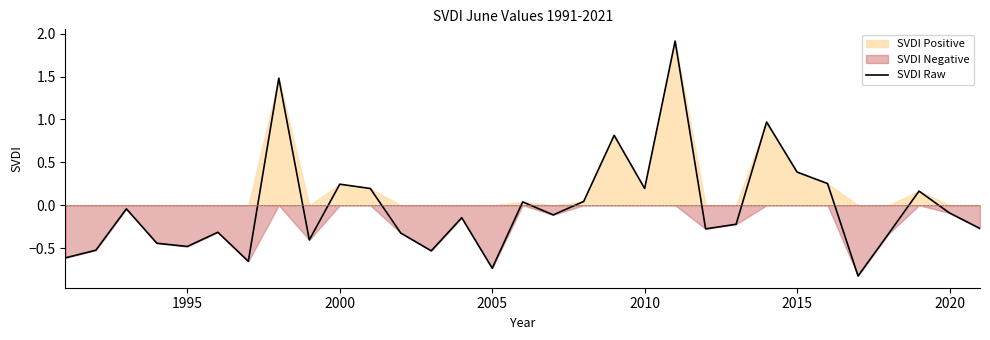

True or false: SVDI Raw has a value of -0.1 at 2020.

True